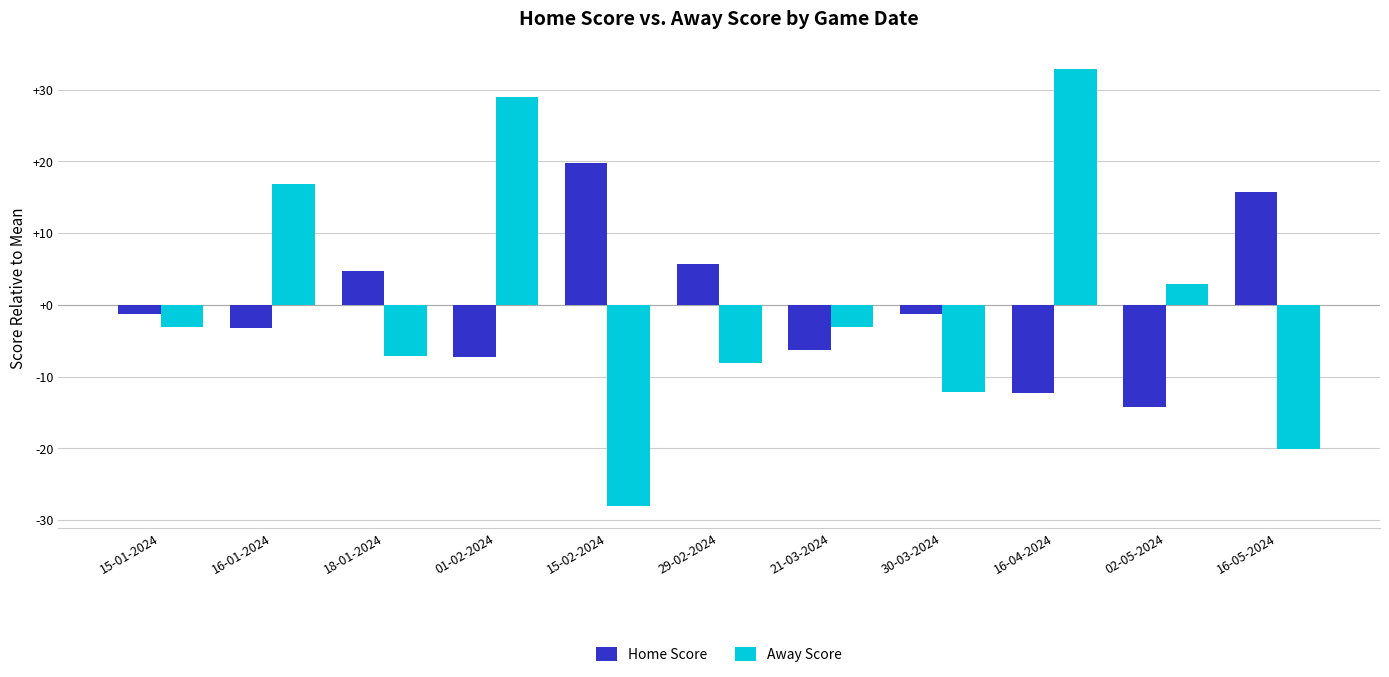

Which series changed the most between 15-01-2024 and 02-05-2024?

Home Score